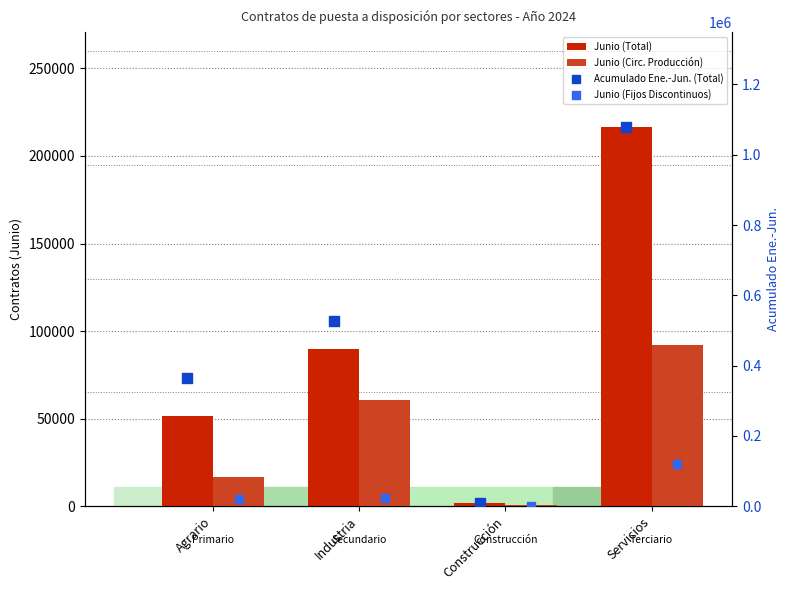

What are all the series names shown in the legend?

Junio (Total), Junio (Circ. Producción), Acumulado Ene.-Jun. (Total), Junio (Fijos Discontinuos)